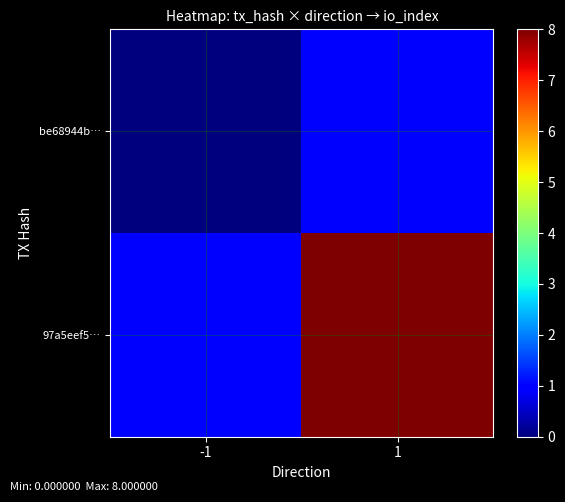

At which category does the chart reach its minimum across all series?

-1